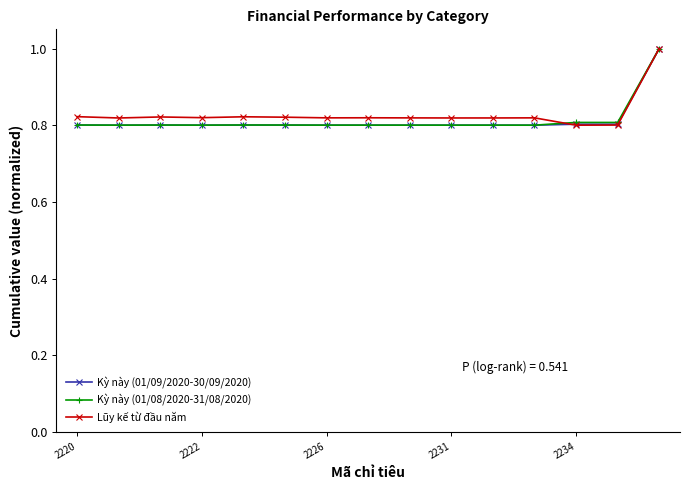

What is the maximum value shown in the chart?

1.0